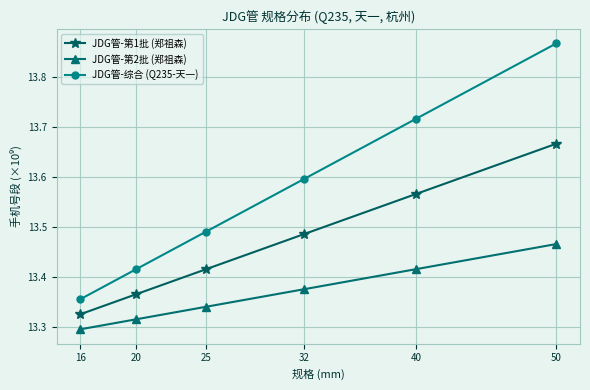

True or false: JDG管-综合 (Q235-天一) has more than 2 interior local peaks.

False